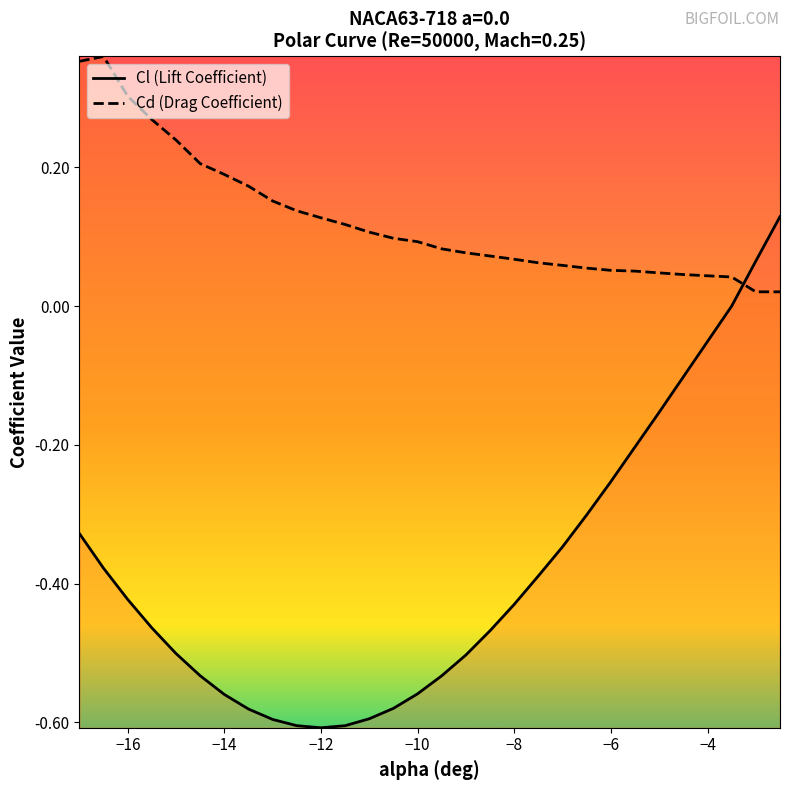

How many interior local peaks does the Cd (Drag Coefficient) series have?

1